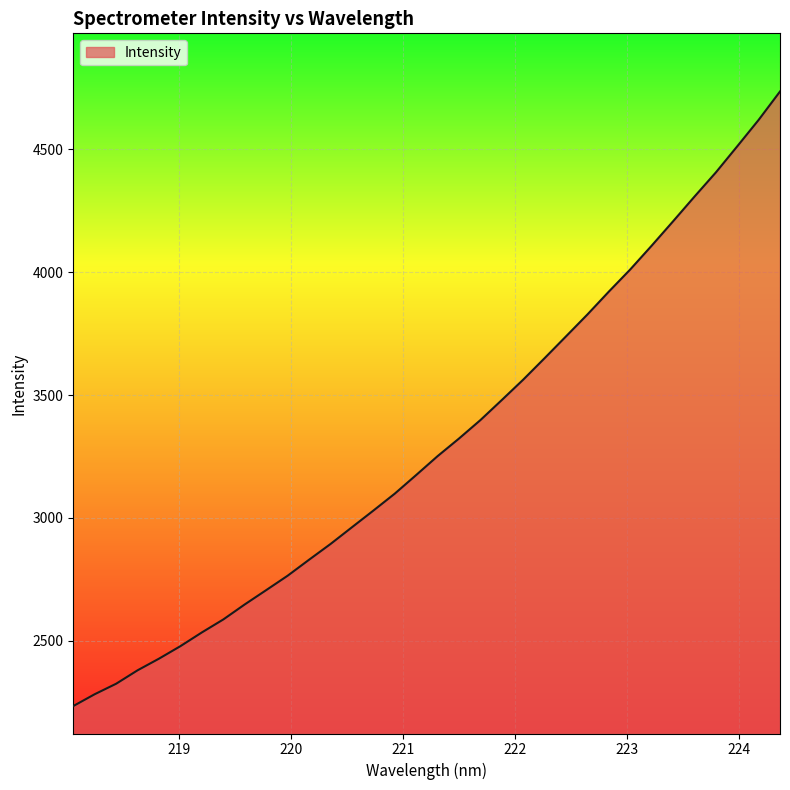

What is the difference between the maximum and minimum values?

2501.6